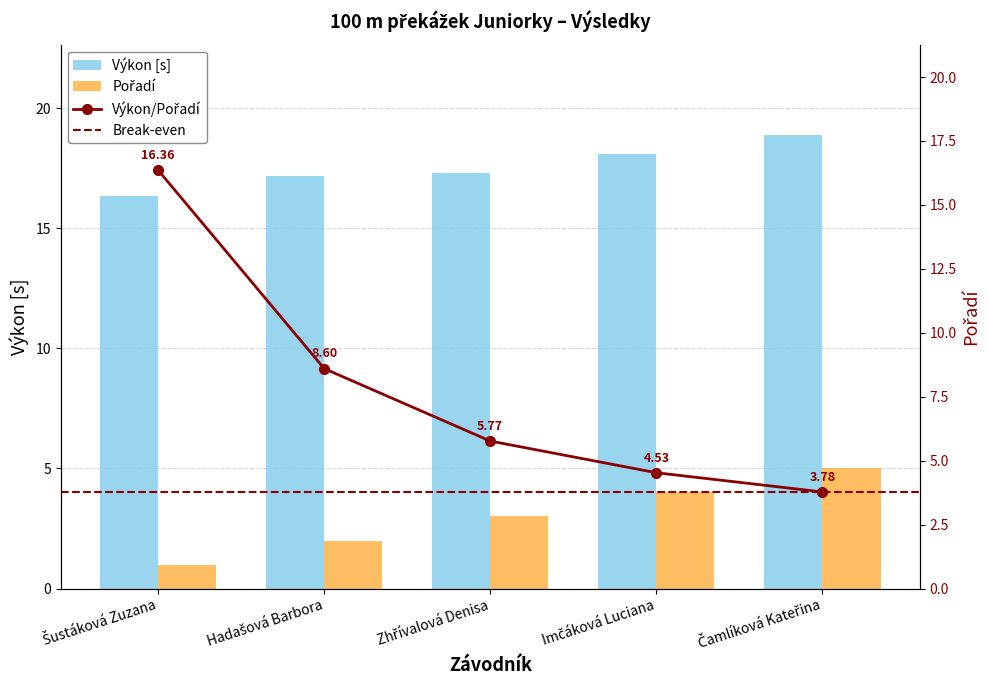

What is the maximum value for Výkon?

18.9